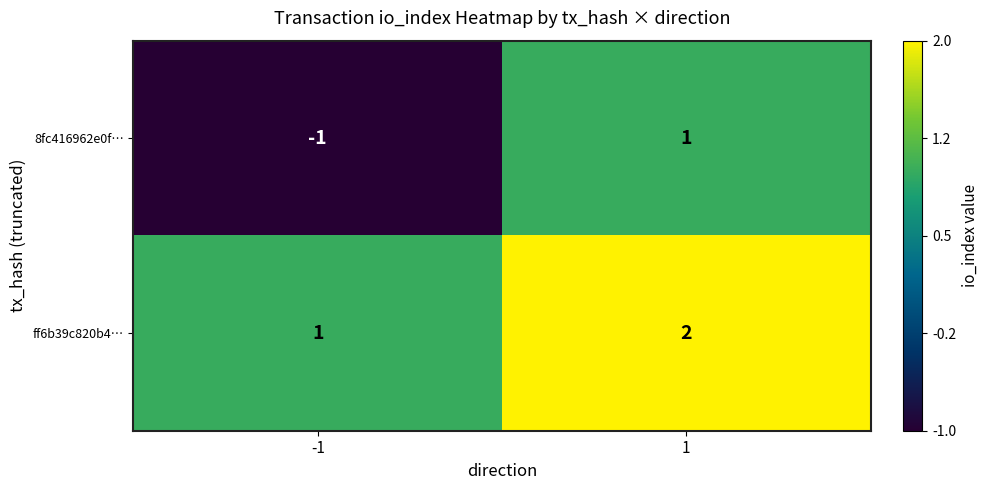

List the series in order of their peak value, highest first.

ff6b39c820b4…, 8fc416962e0f…